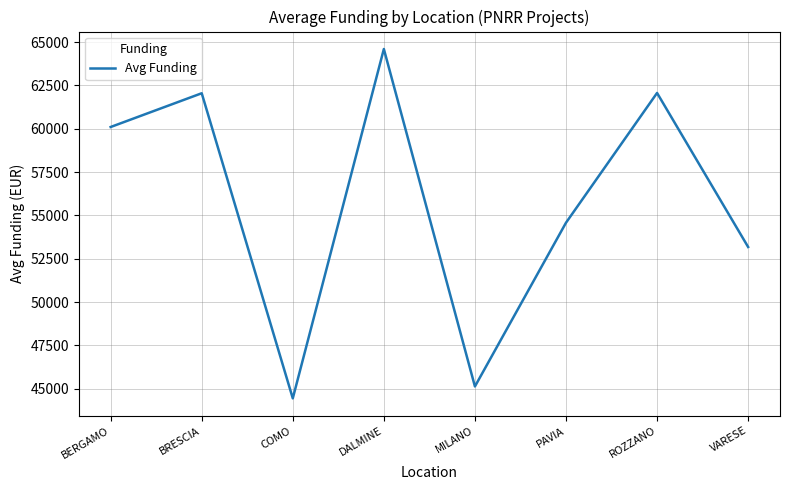

The chart shows a value of 21605.6 at COMO. True or false?

False